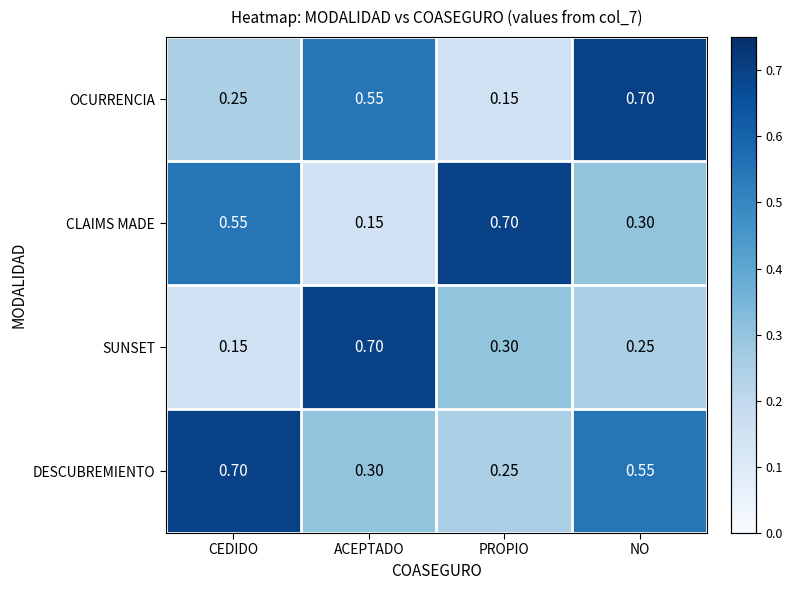

Is the value of DESCUBREMIENTO at NO greater than the value of CLAIMS MADE at ACEPTADO?

Yes